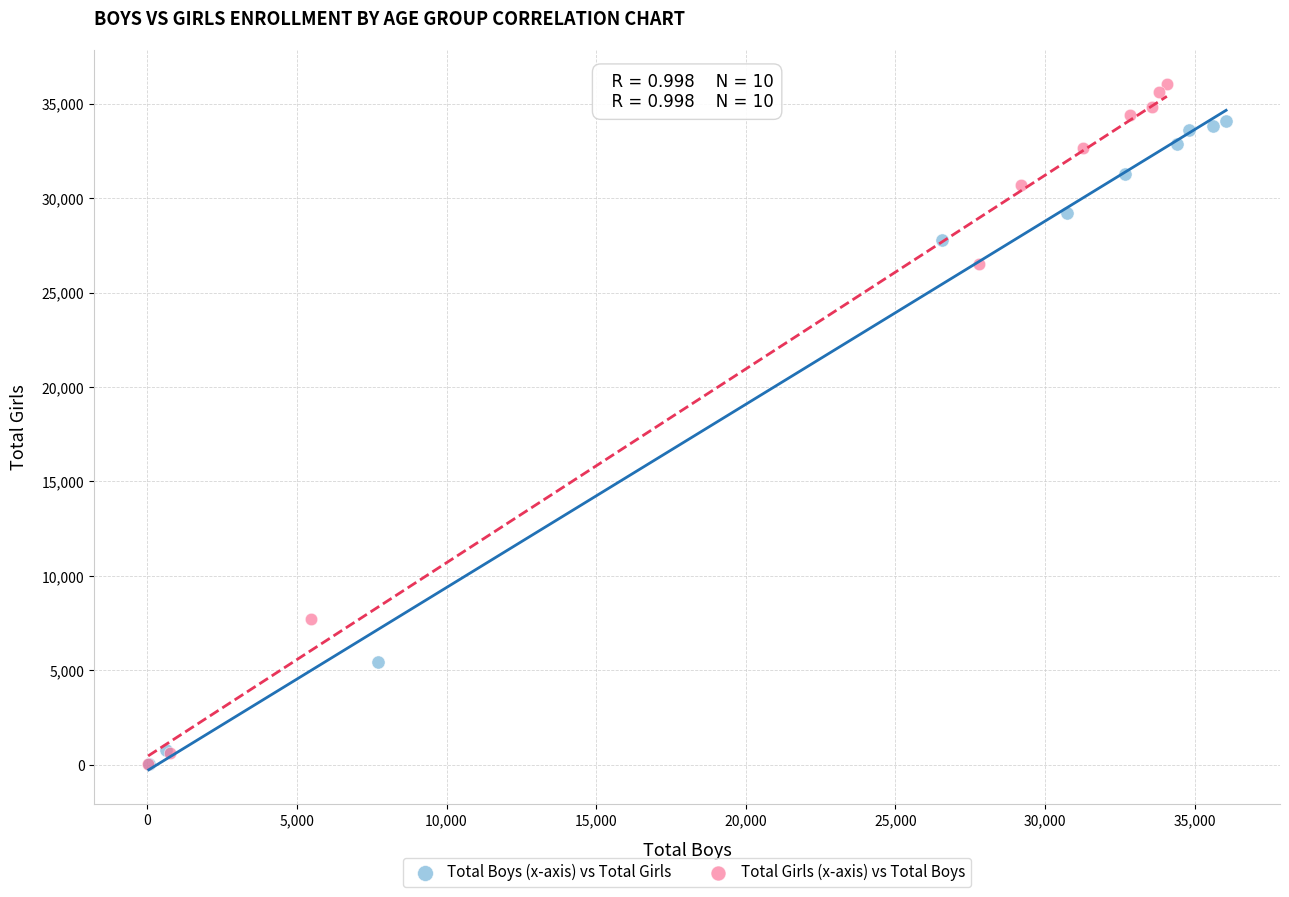

What are all the series names shown in the legend?

Total Boys (x-axis) vs Total Girls, Total Girls (x-axis) vs Total Boys